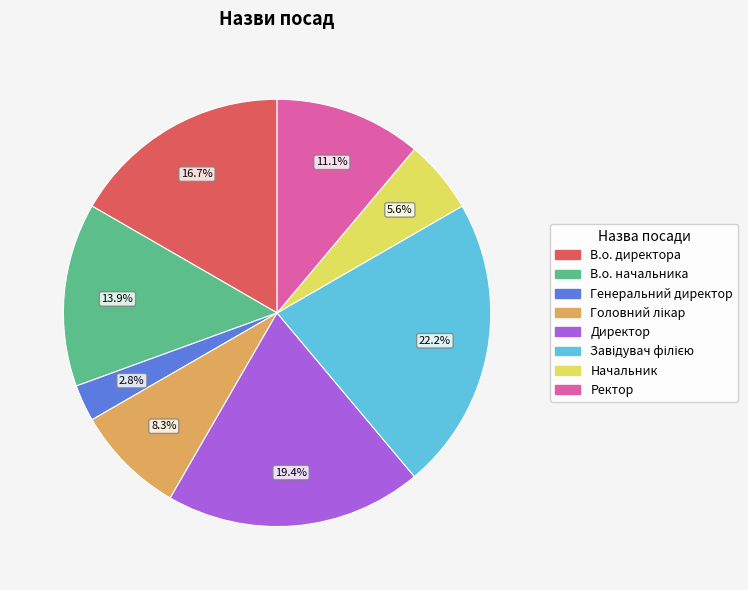

Is the sum of В.о. директора and В.о. начальника greater than half?

No